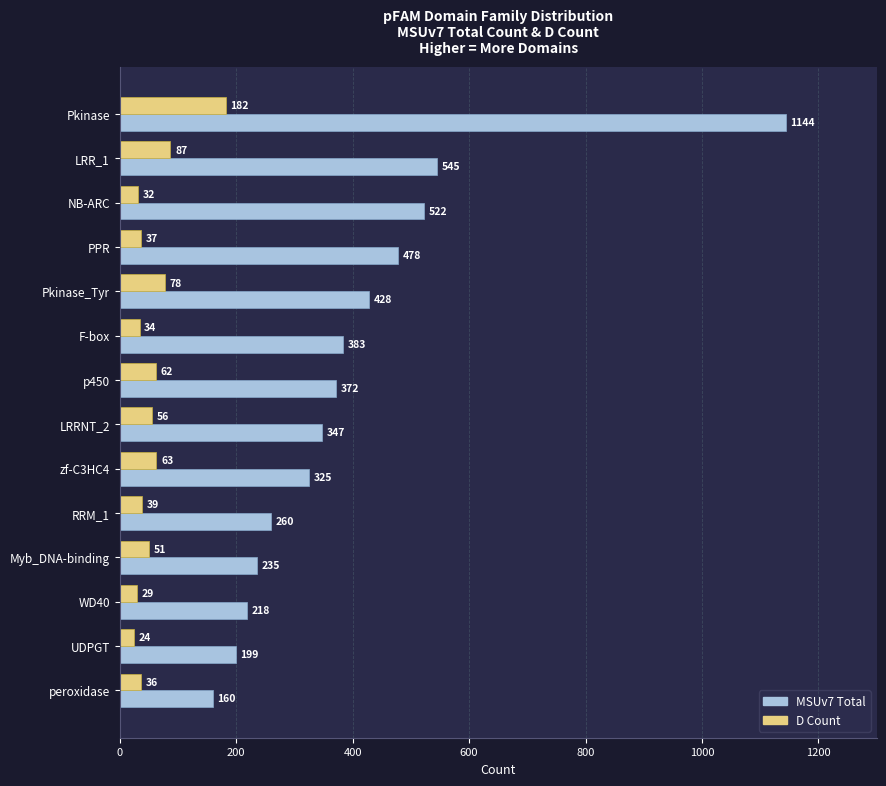

What are all the series names shown in the legend?

MSUv7 Total, D Count